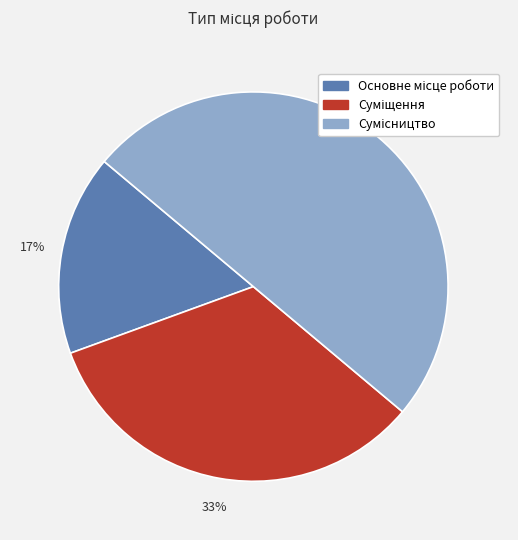

To the nearest percent, what is the average slice percentage?

33%